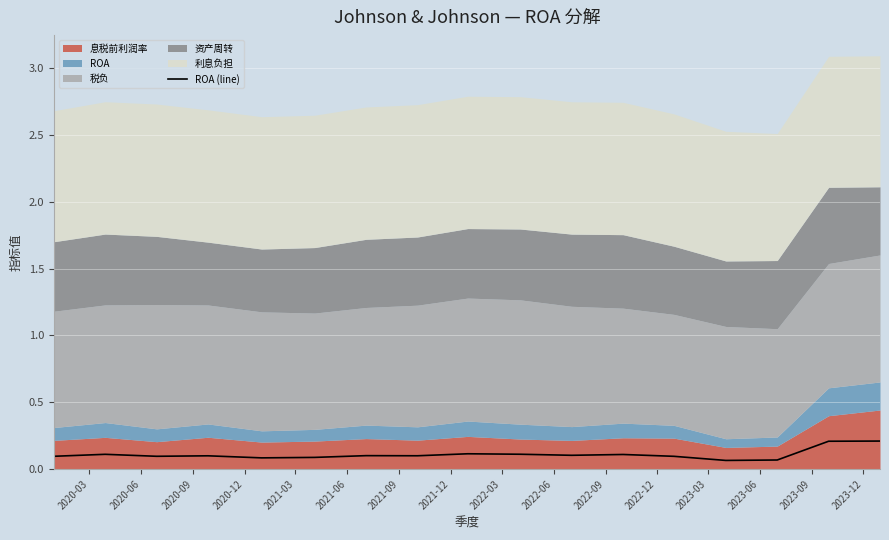

What is the difference between the second highest and second lowest values?

0.1